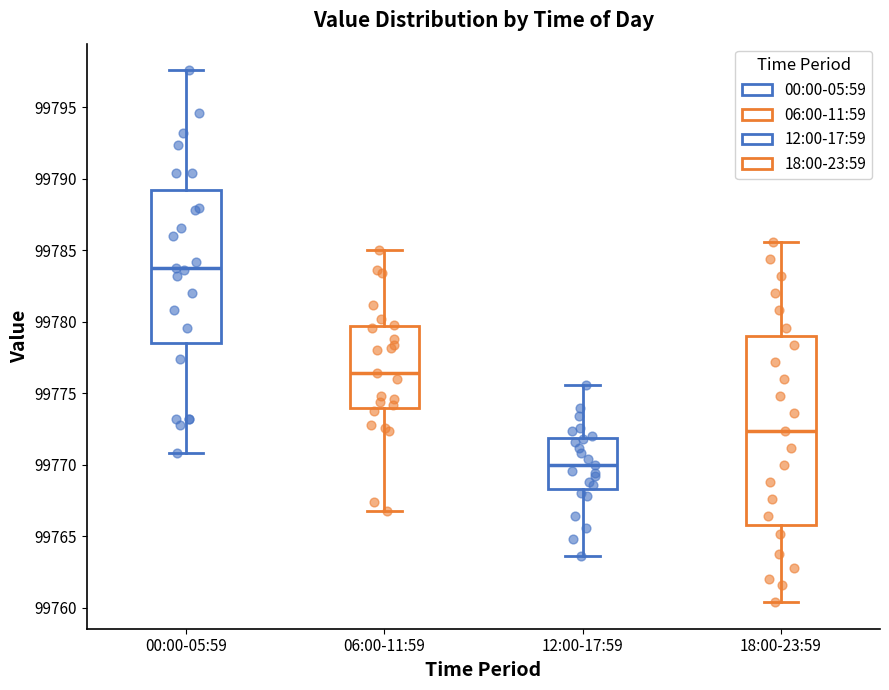

Which box is the tallest, from its lower edge to its upper edge?

18:00-23:59